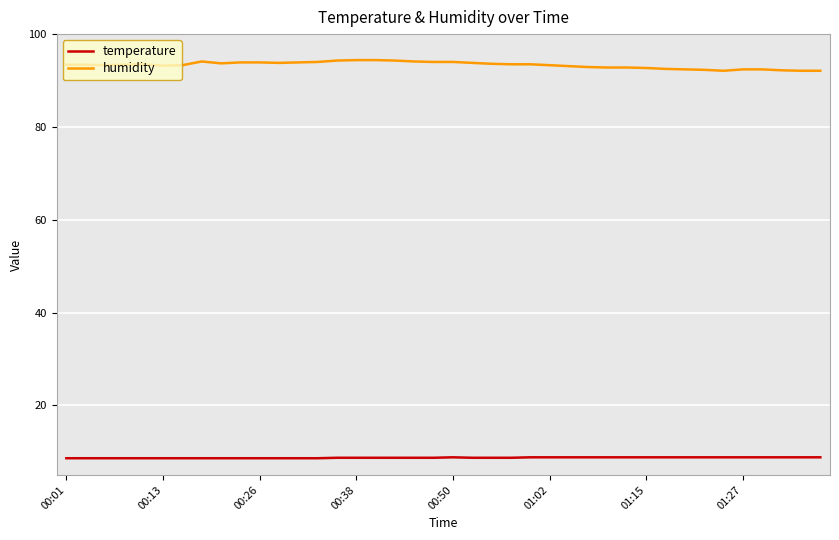

Which series has the largest total across all categories?

humidity